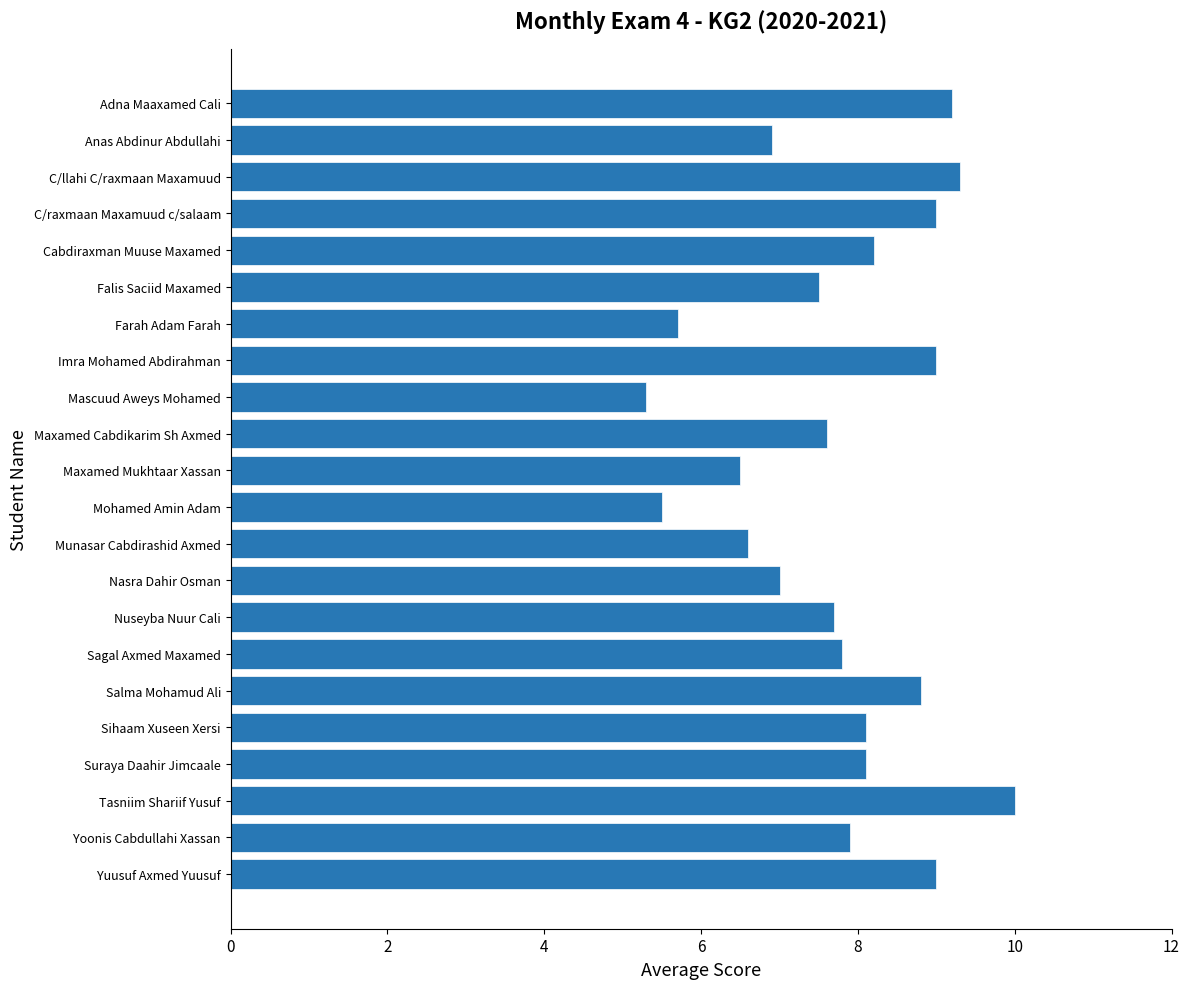

True or false: the data shows 7.5 at Falis Saciid Maxamed.

True